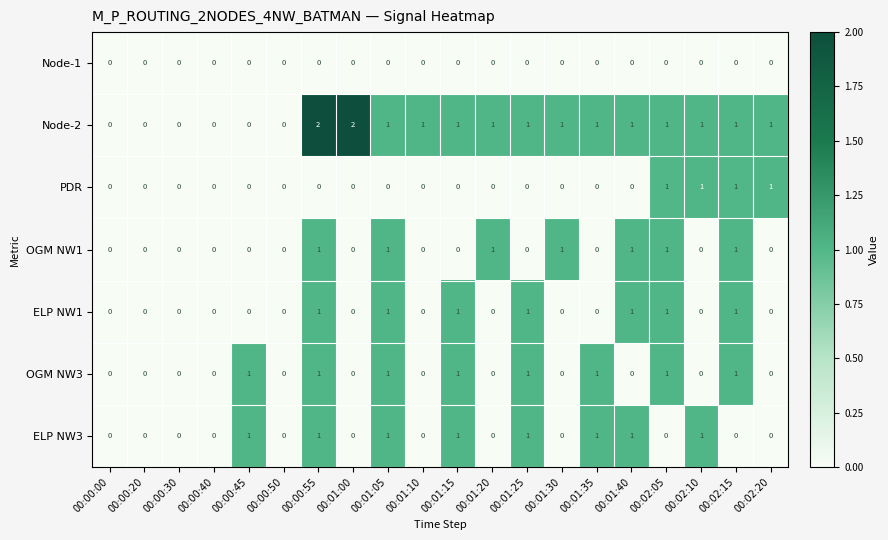

What is the sum of all ELP NW1 values?

7